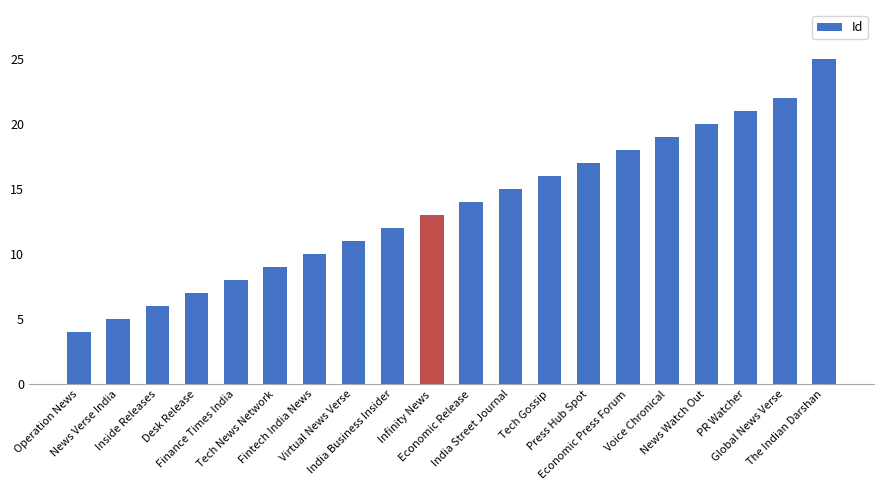

Does the chart contain any negative values?

No